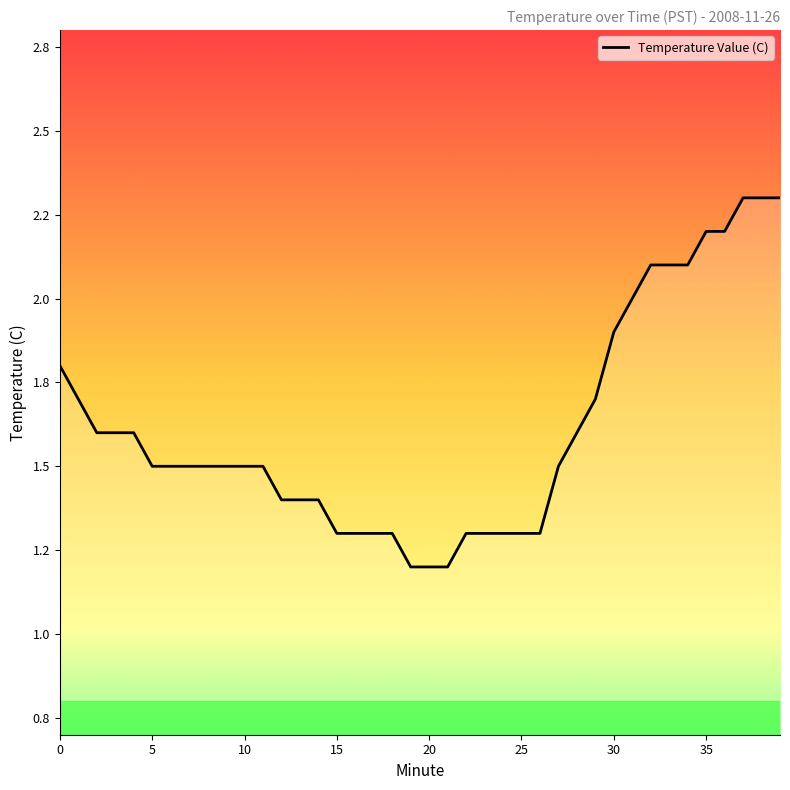

What is the label of the 14th point from the right?

26